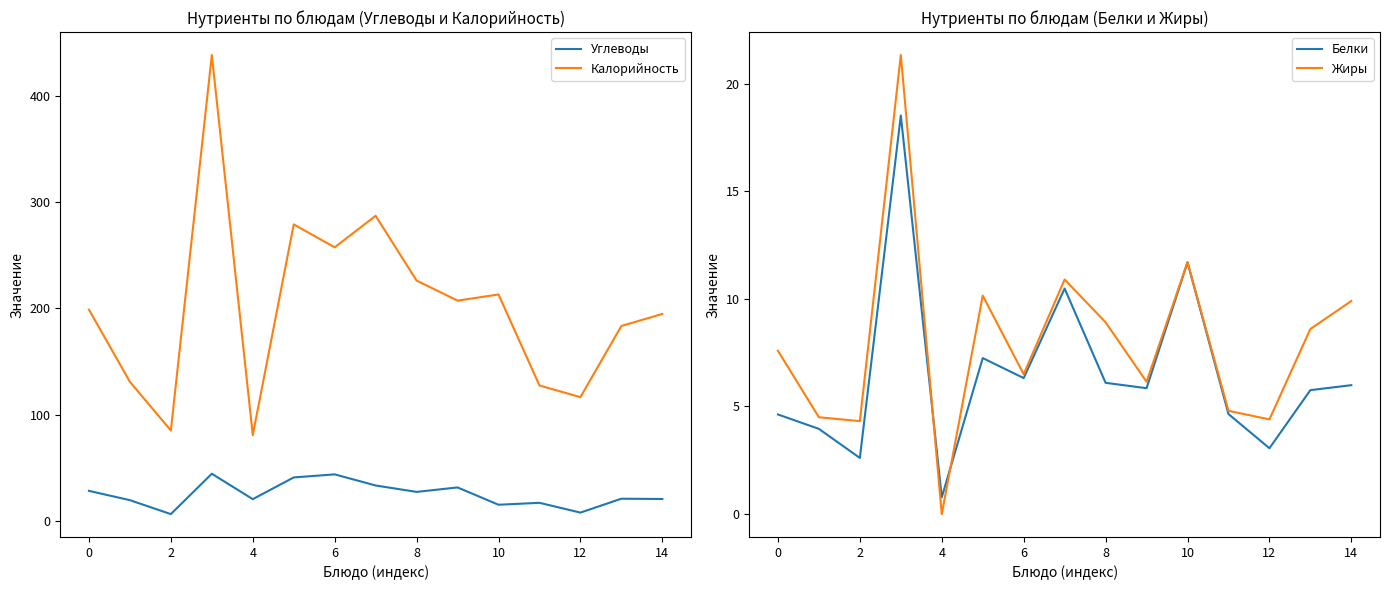

What is the difference between the maximum and minimum values in the Белки series?

17.7